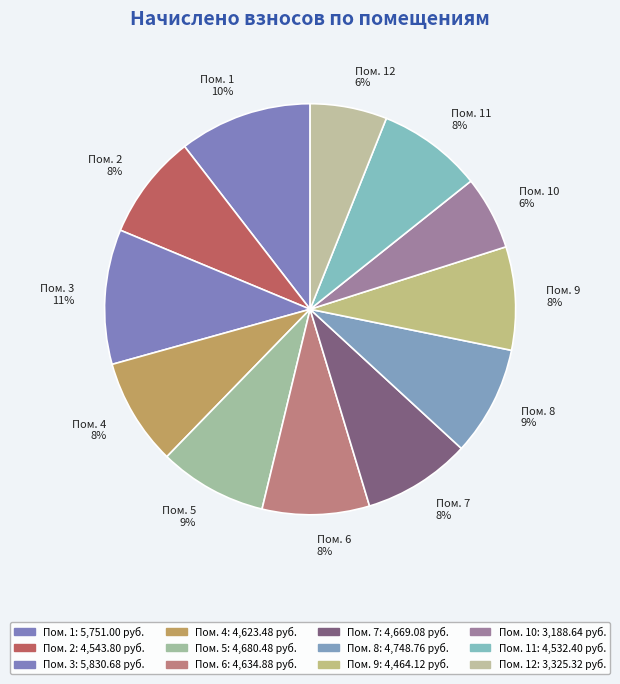

True or false: Пом. 5 9% accounts for 9% of the total.

True